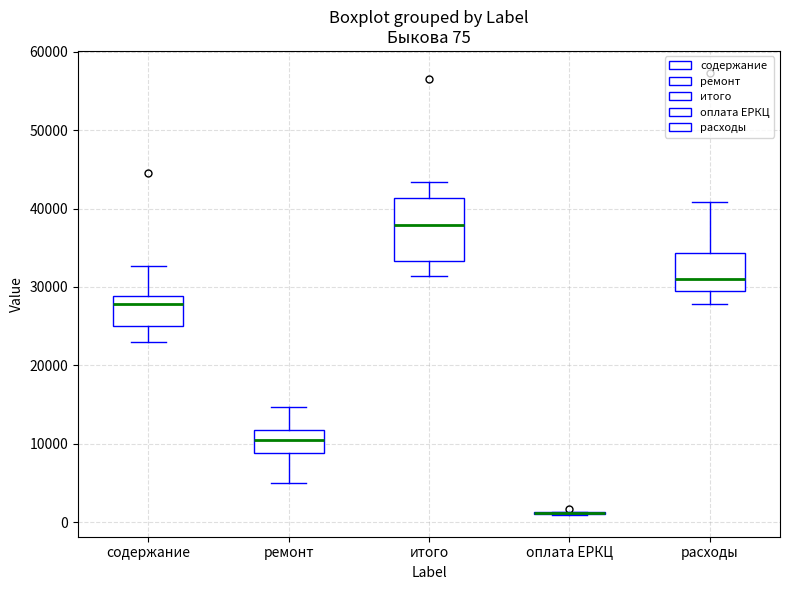

Comparing the boxes themselves (not the whiskers), which one is the tallest?

итого